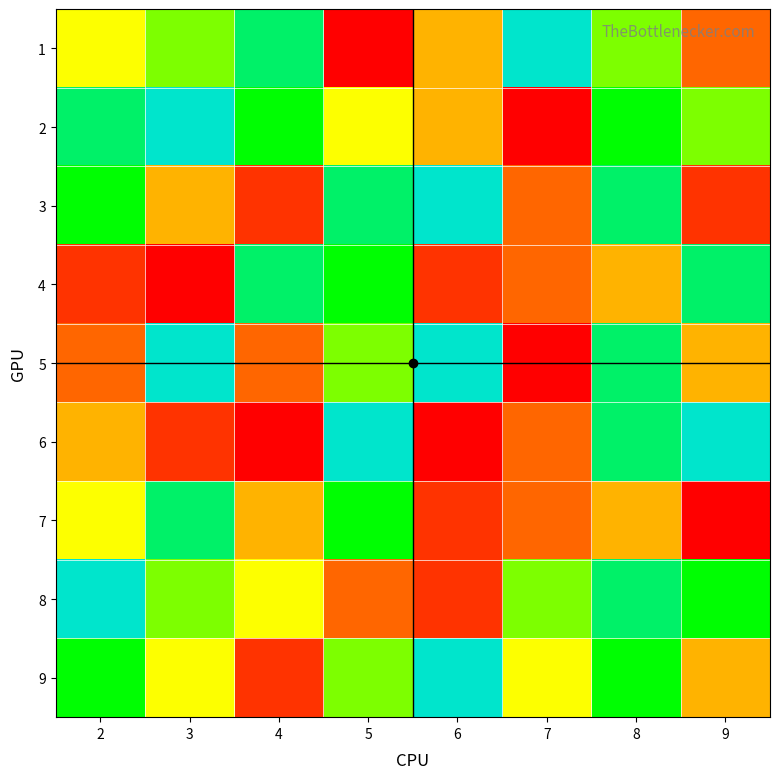

Which series has the widest spread of values?

1